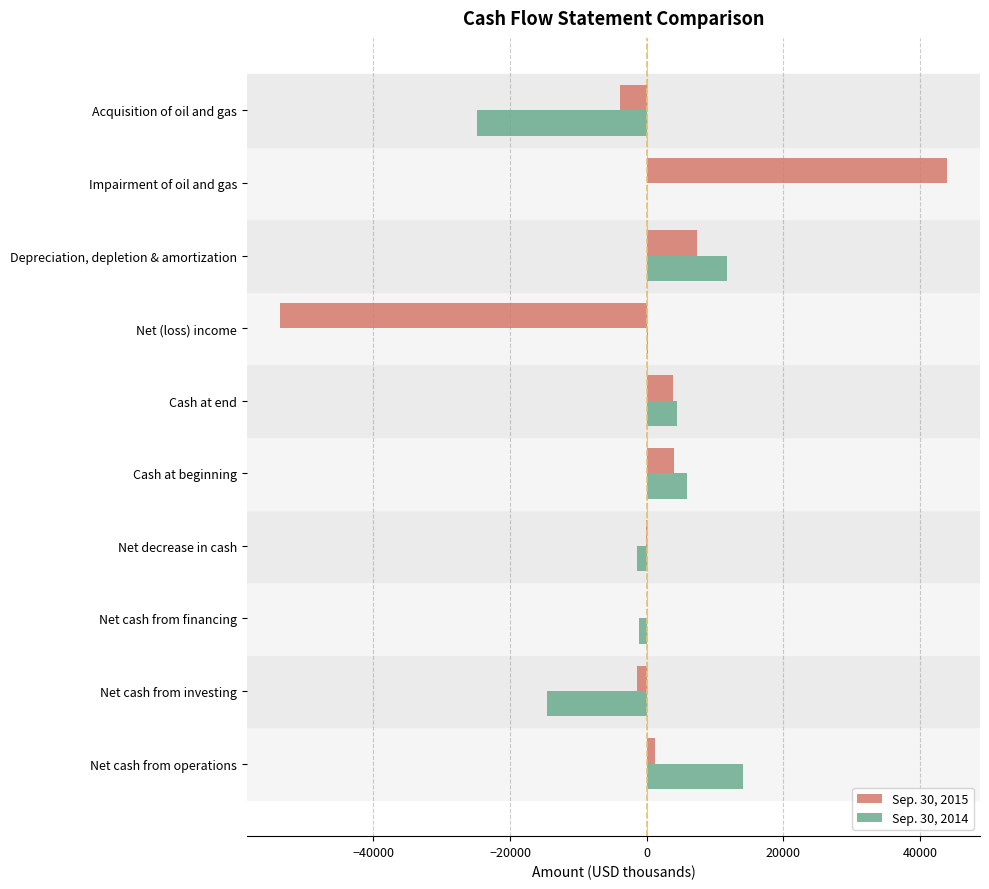

Count the number of categories in the chart.

10